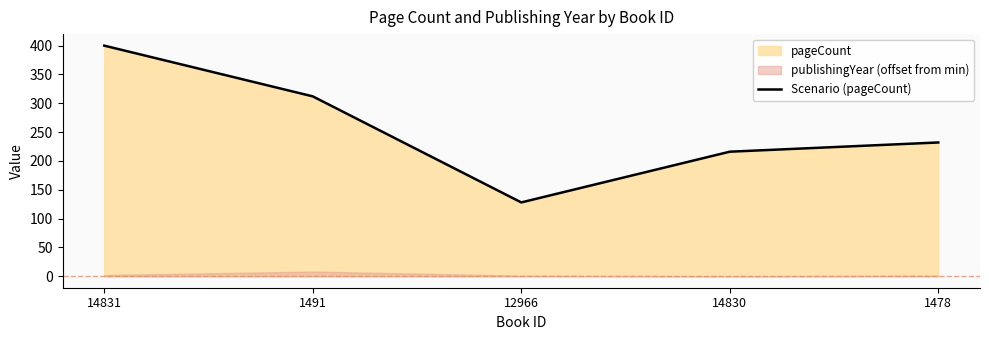

What is the greatest value displayed?

400